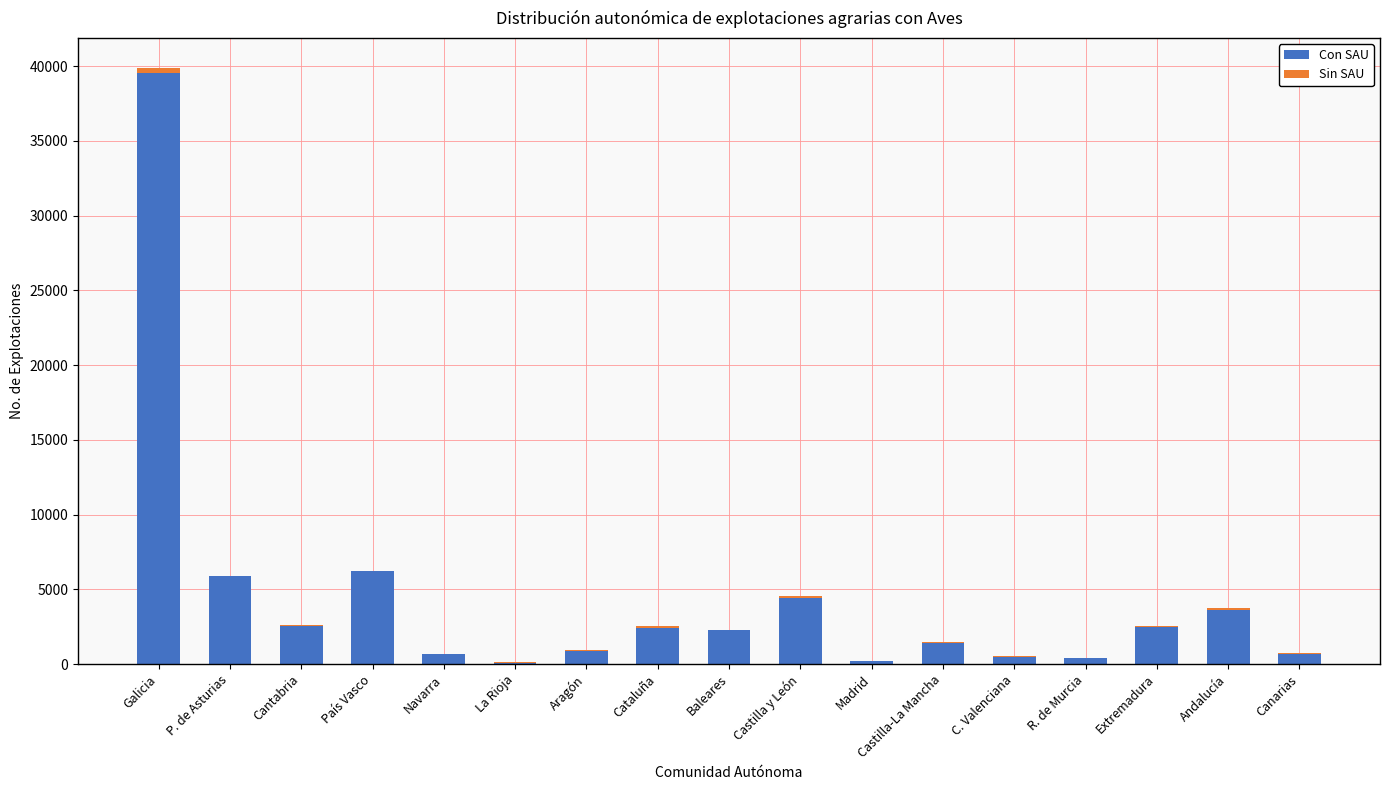

What is the highest value of the Con SAU series?

39550